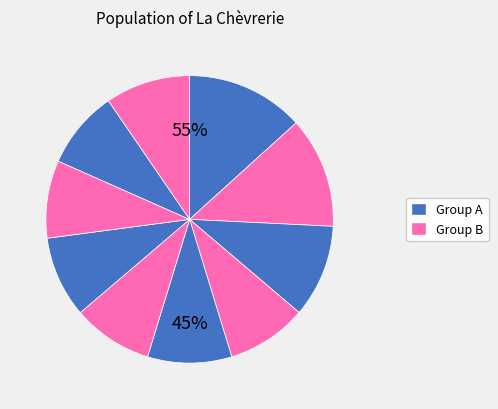

Combined, do pct45 and pct75 account for over 50%?

No